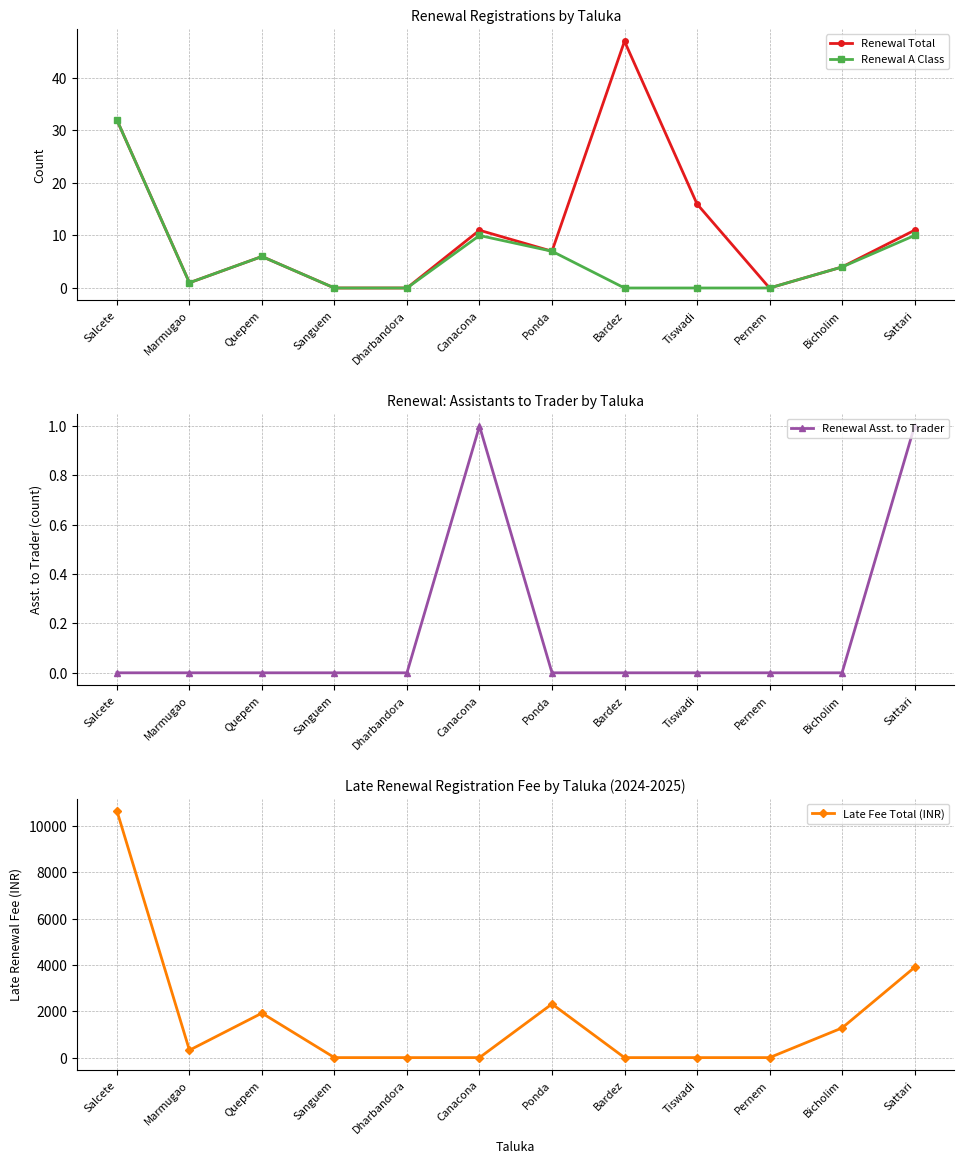

How many lines are shown in the chart?

4